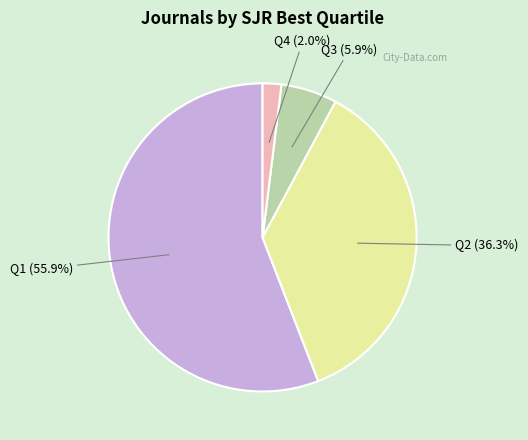

Is there a majority slice in this chart?

Yes